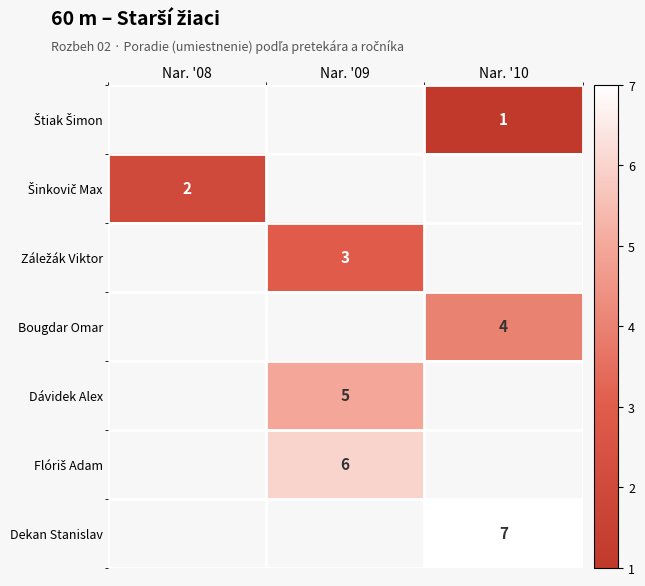

True or false: Dekan Stanislav has a value of 3 at Nar. '10.

False